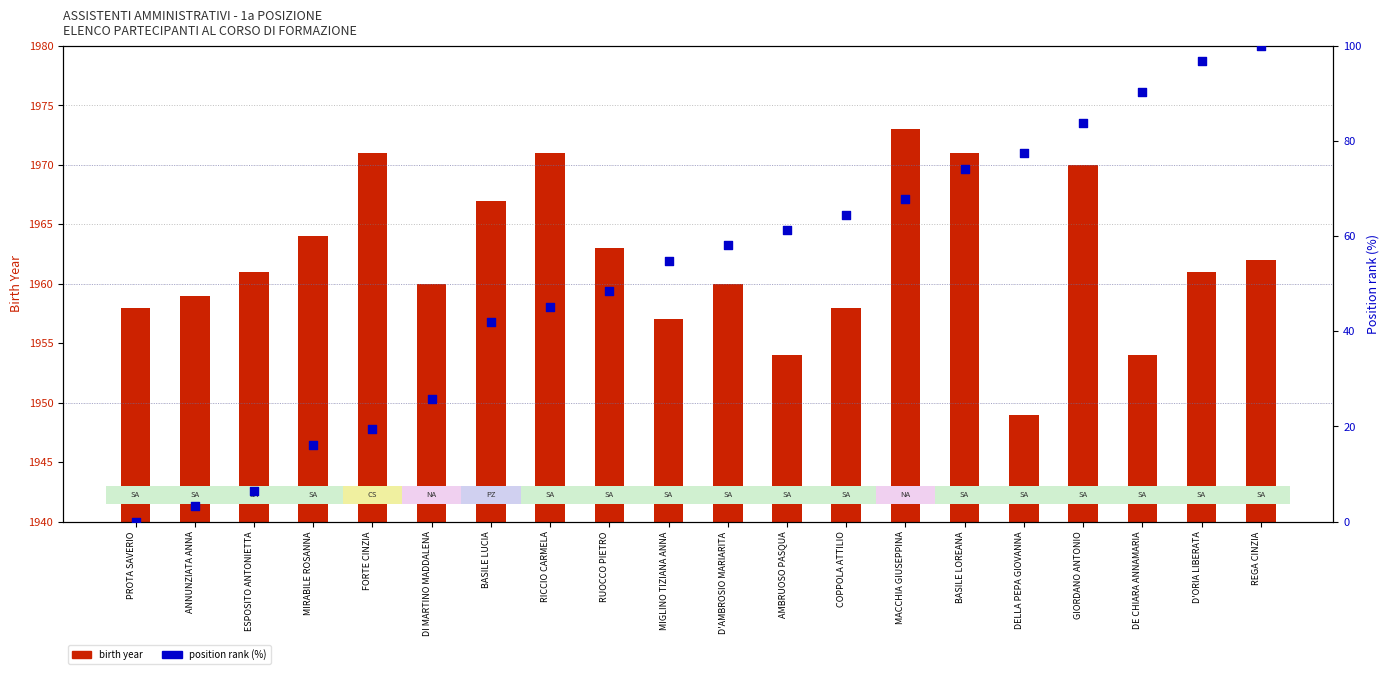

Which series reaches the minimum Y coordinate?

position rank (%)